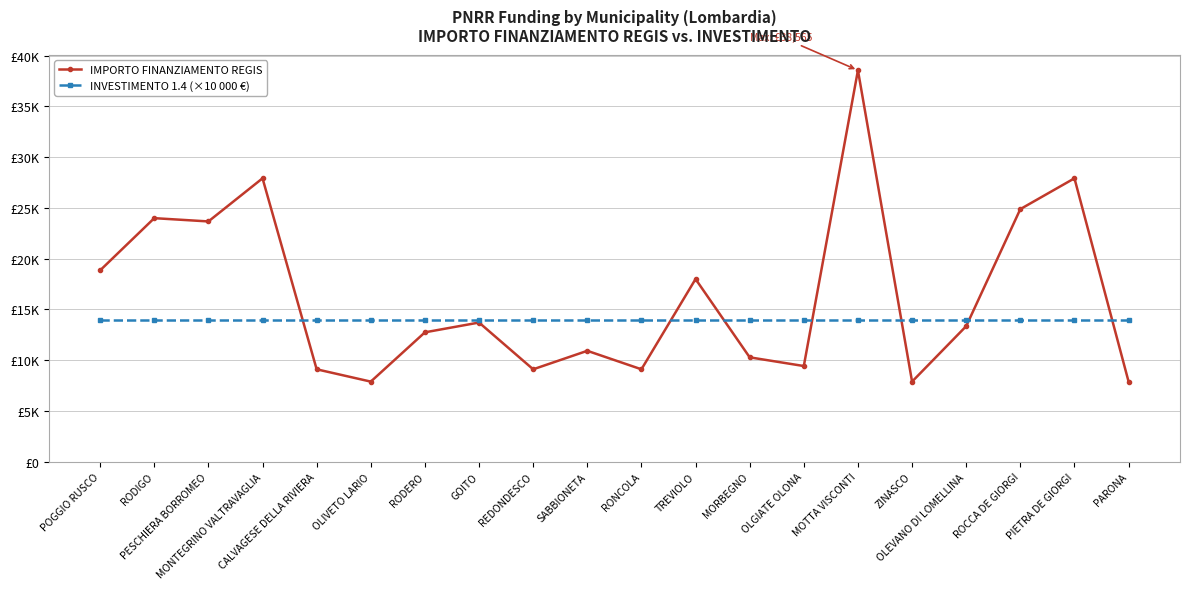

Does the chart have visible grid lines?

Yes